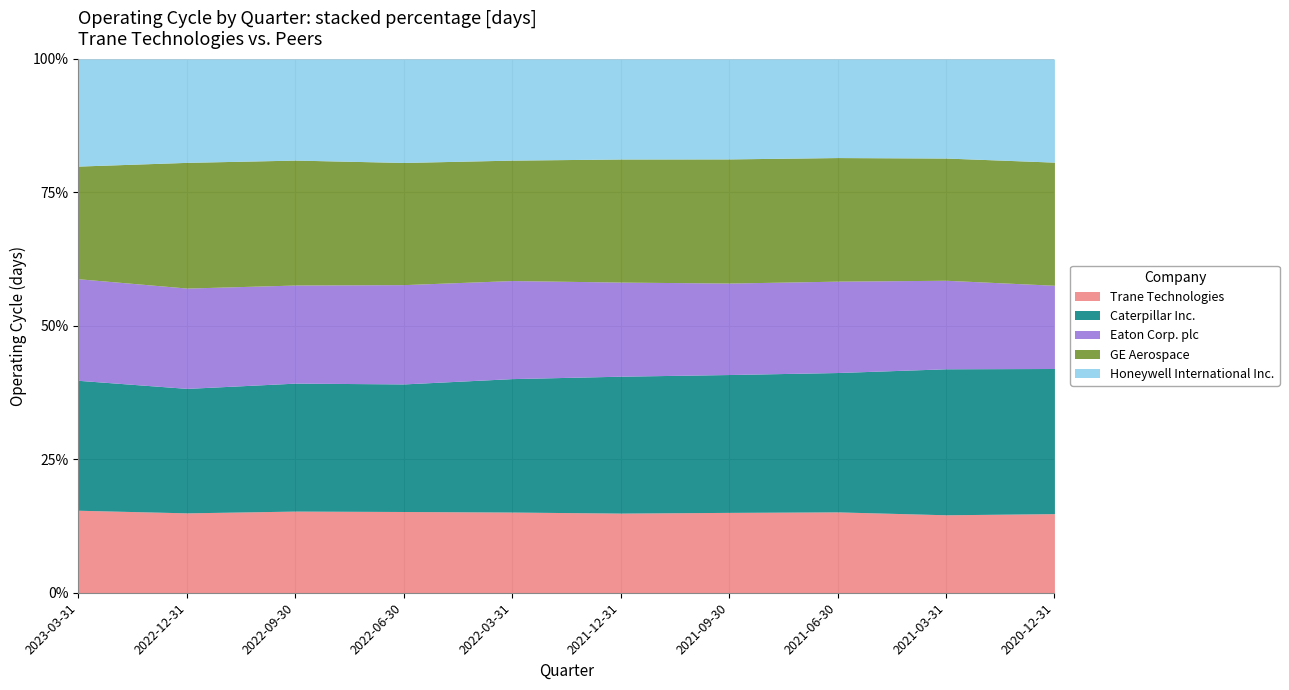

Where is the first local maximum for Trane Technologies?

2022-06-30